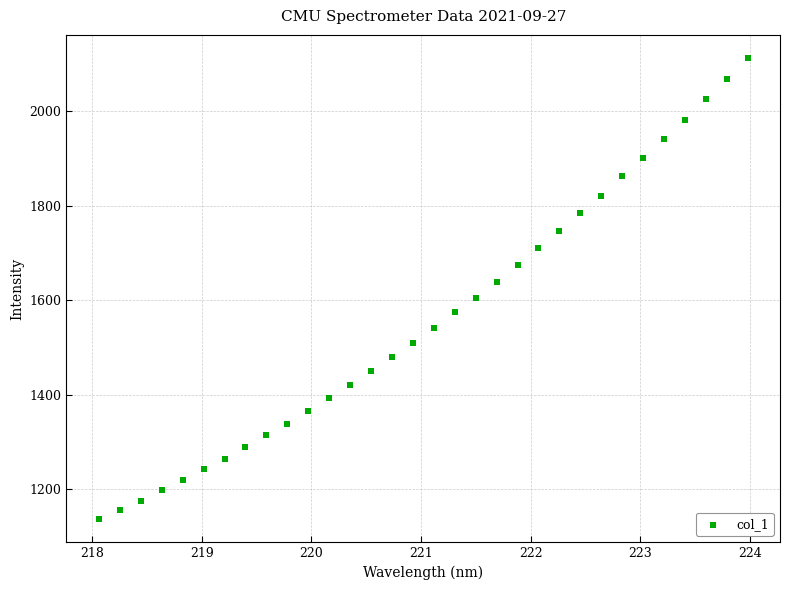

What is the range of Y values (max minus min)?

976.5